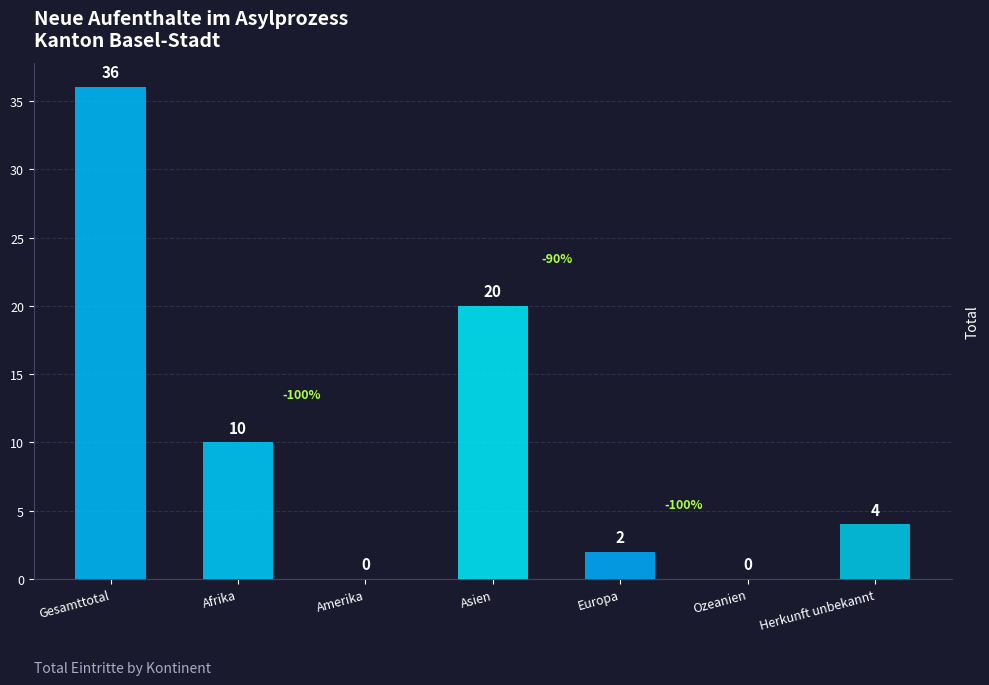

What is the greatest value displayed?

36